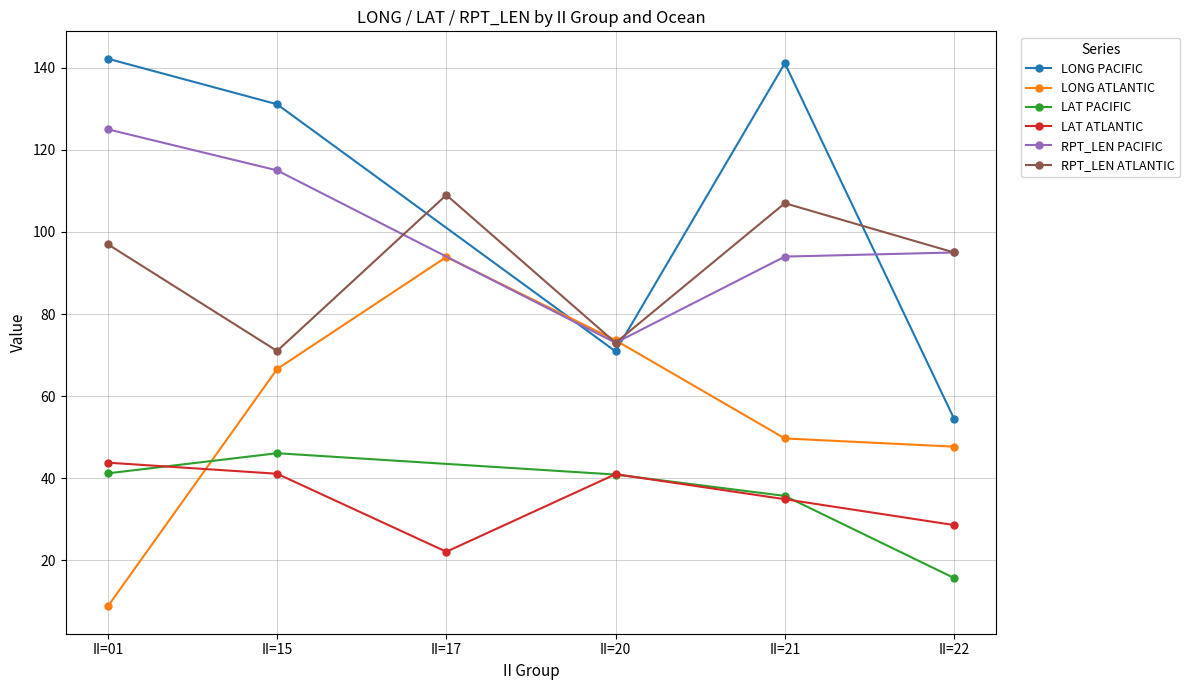

How many intersections are there between ATLANTIC and RPT_LEN_PACIFIC?

1